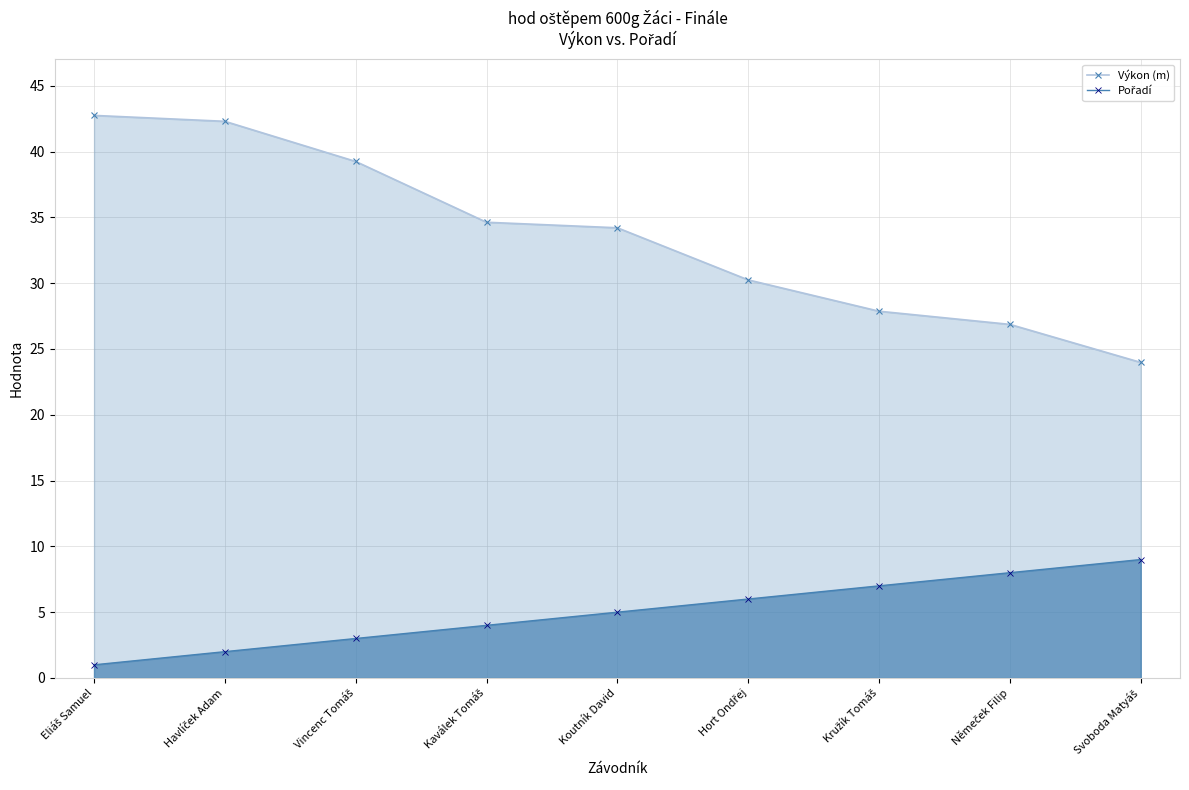

What are all the series names shown in the legend?

Výkon (m), Pořadí